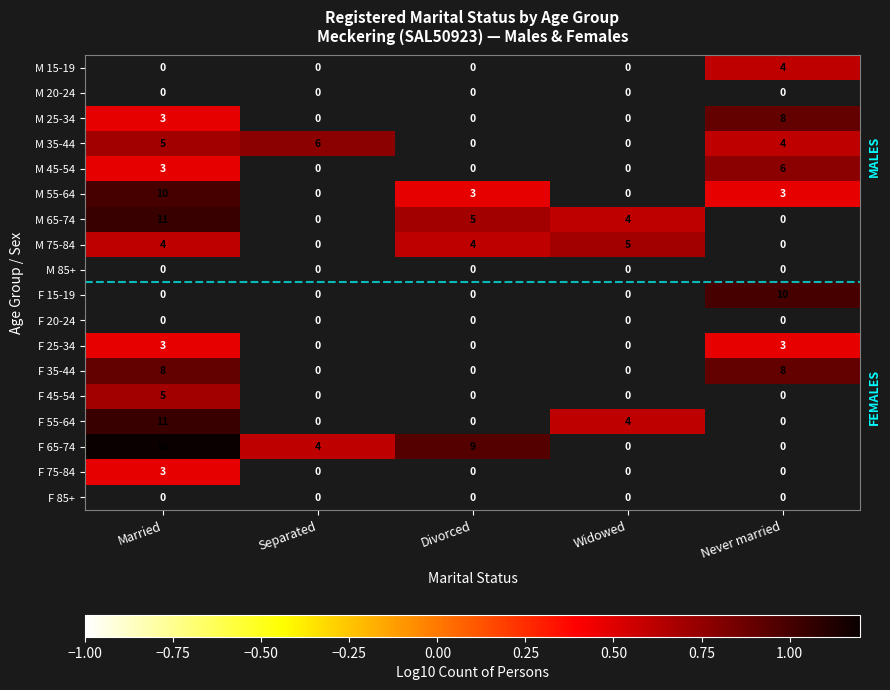

The value of M 55-64 at Never married is 1. True or false?

False